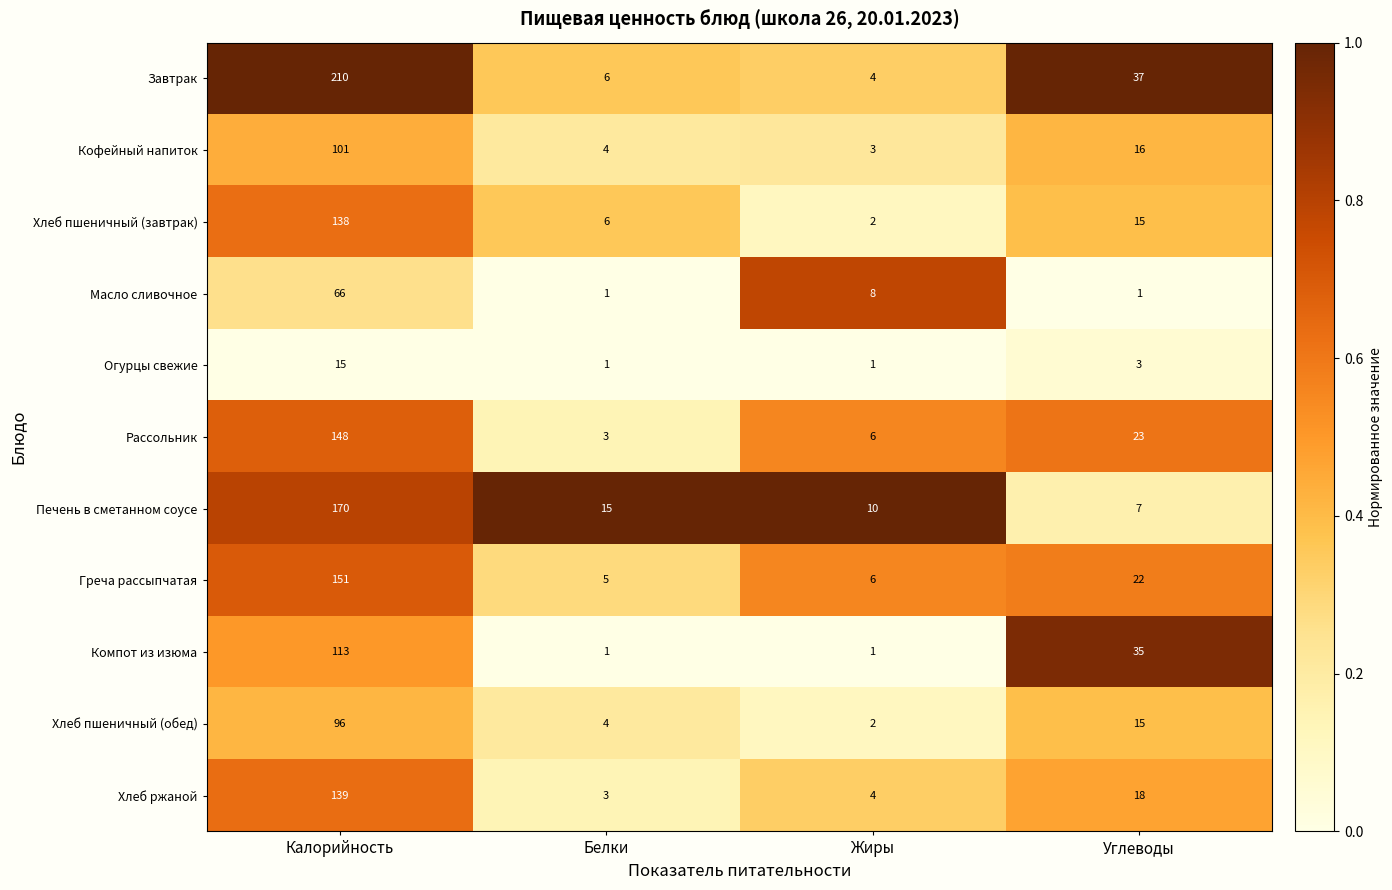

Which series has the largest total across all categories?

Завтрак